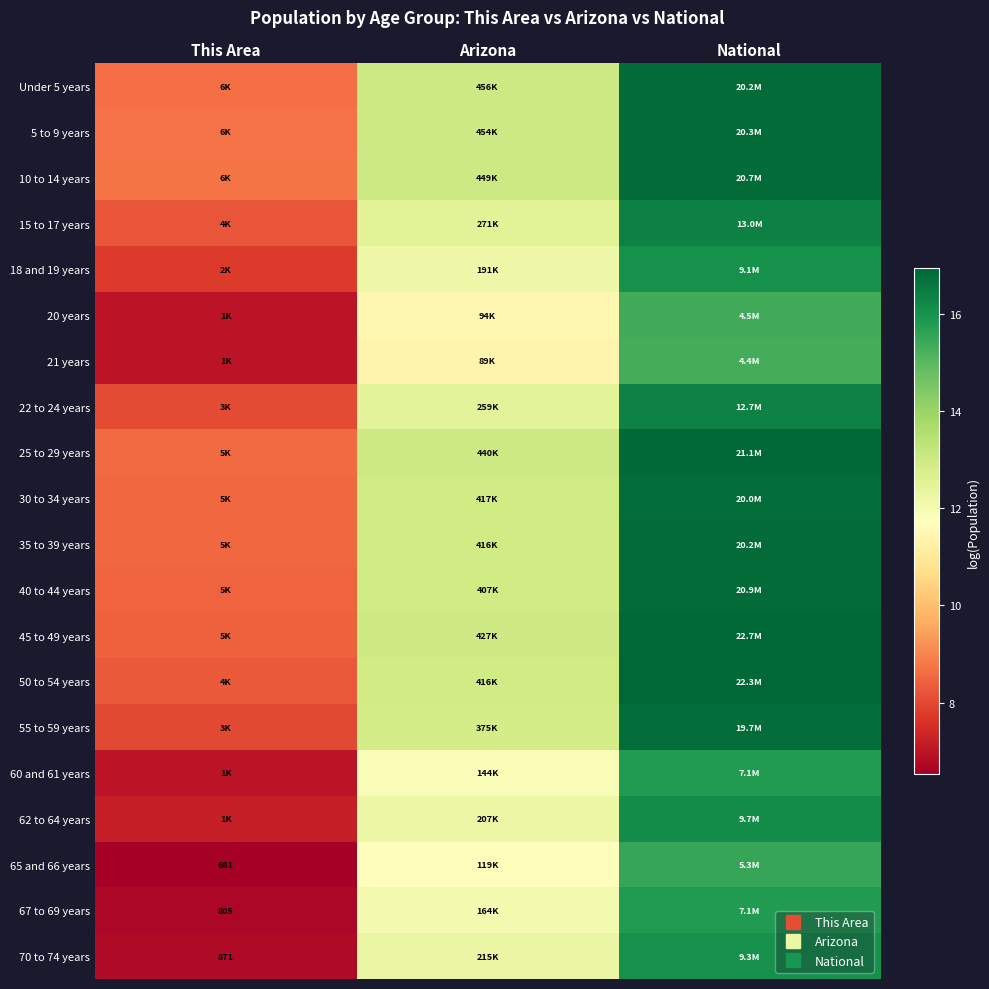

At Arizona, list the series in order from smallest to largest.

21 years, 20 years, 65 and 66 years, 60 and 61 years, 67 to 69 years, 18 and 19 years, 62 to 64 years, 70 to 74 years, 22 to 24 years, 15 to 17 years, 55 to 59 years, 40 to 44 years, 50 to 54 years, 35 to 39 years, 30 to 34 years, 45 to 49 years, 25 to 29 years, 10 to 14 years, 5 to 9 years, Under 5 years